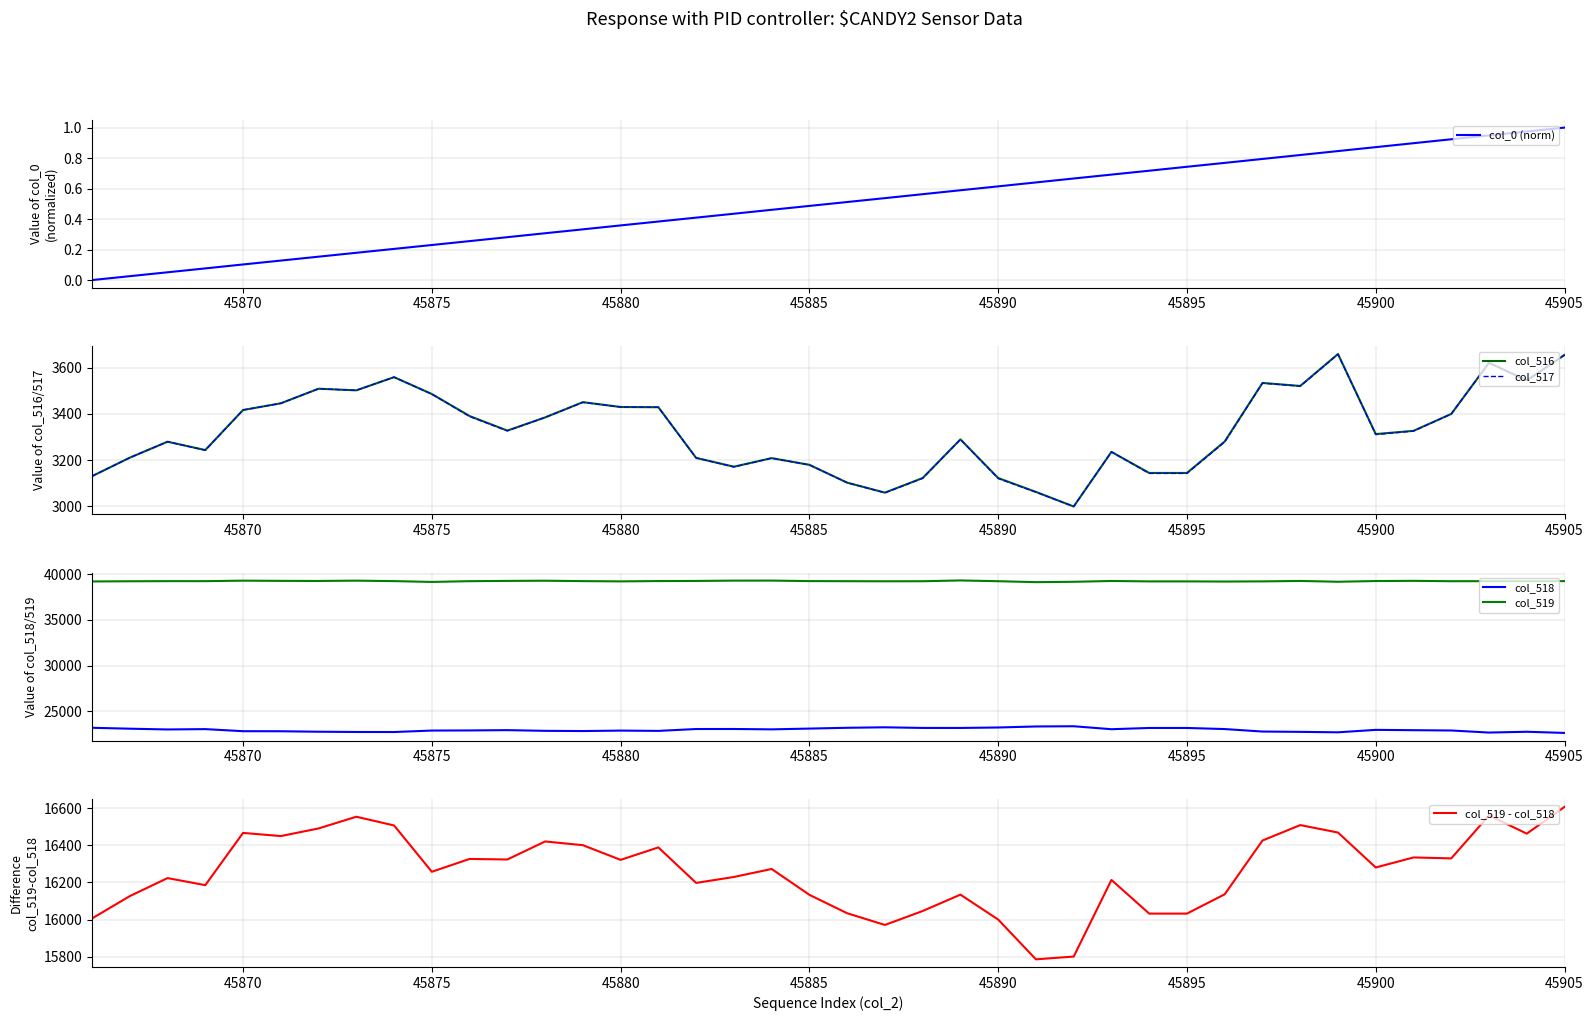

Is this an area chart (filled region under the line)?

No